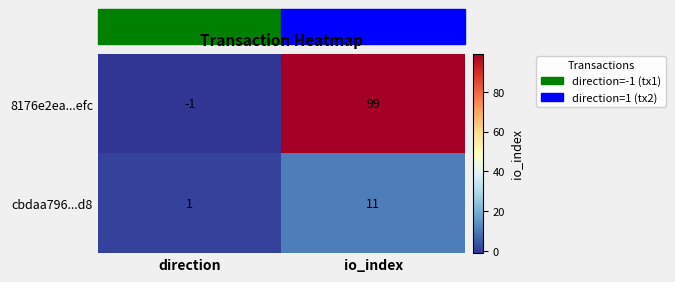

What is the approximate value of 8176e2ea...efc at io_index, to the nearest 10?

100